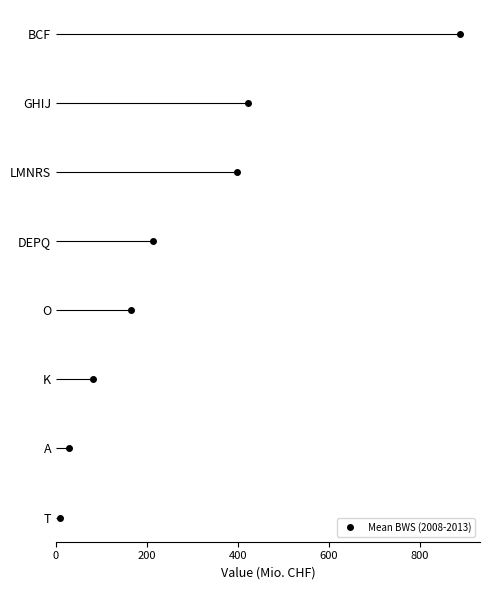

Is it true that the value at 400 is 3?

False